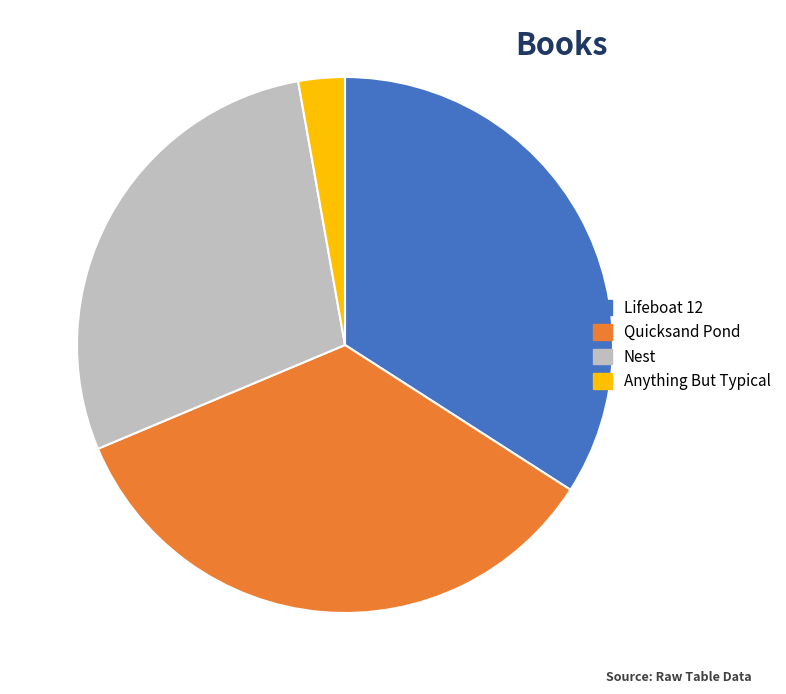

Approximately how many times larger is the value at Nest compared to Quicksand Pond?

0.8